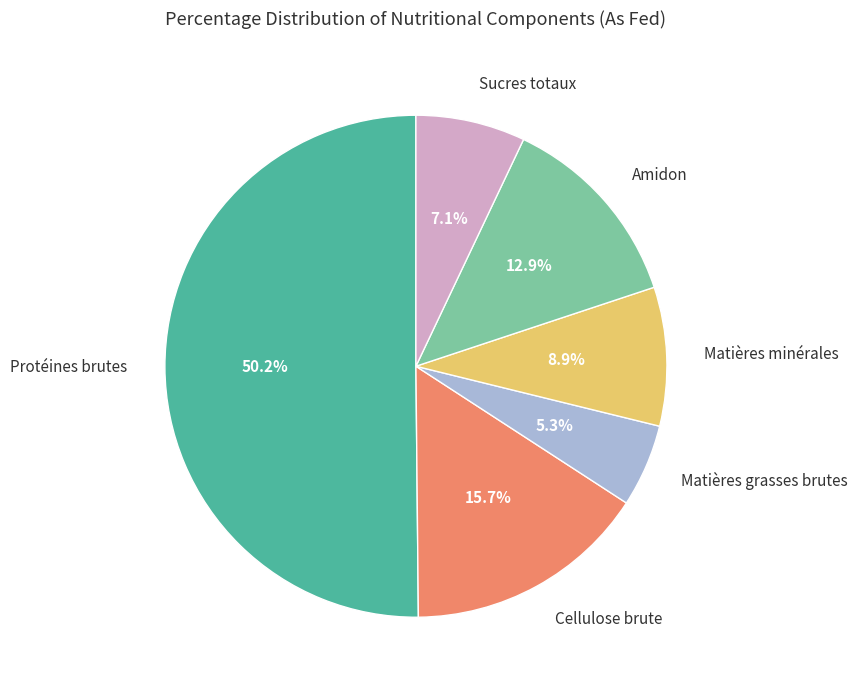

To the nearest percent, what is the average slice percentage?

17%